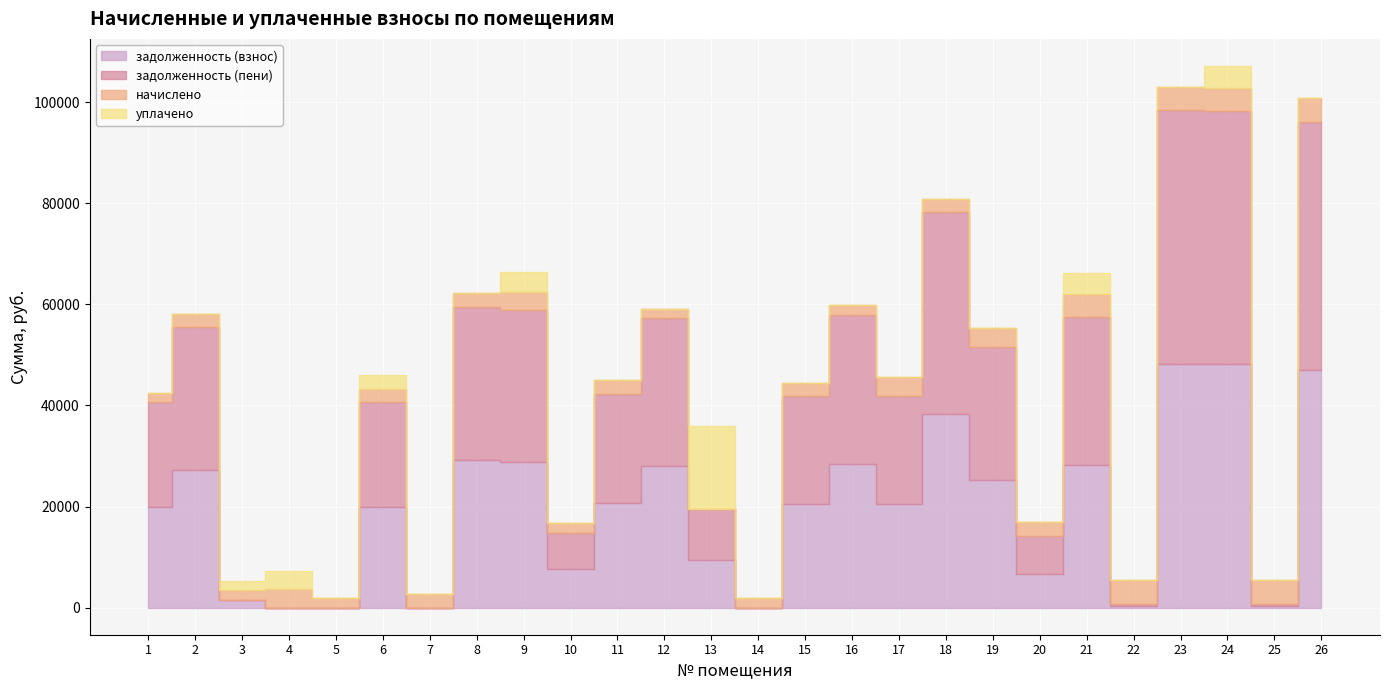

What is the value of the задолженность (взнос) point at the 21st from the left?

28178.8